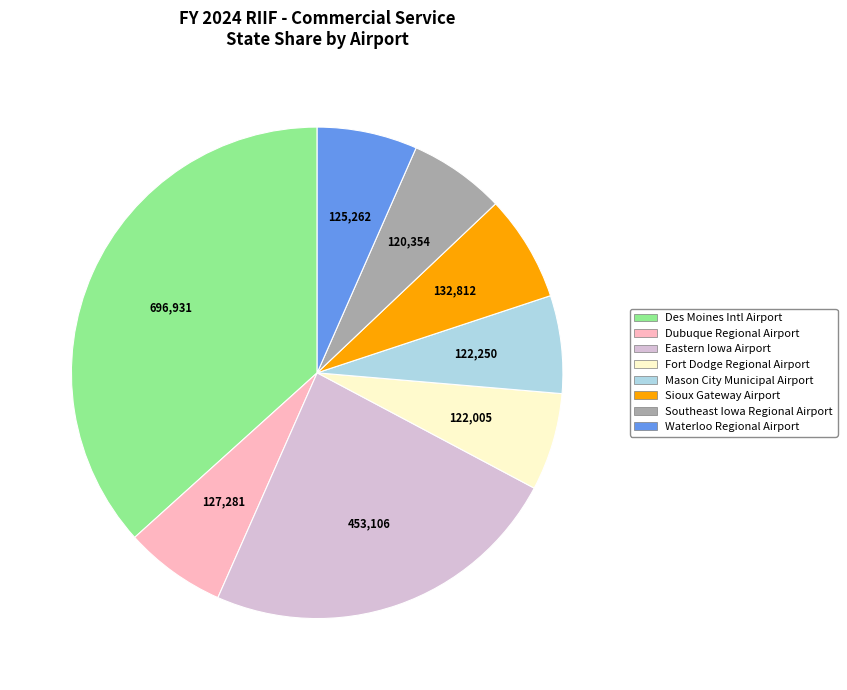

Is there a majority slice in this chart?

No